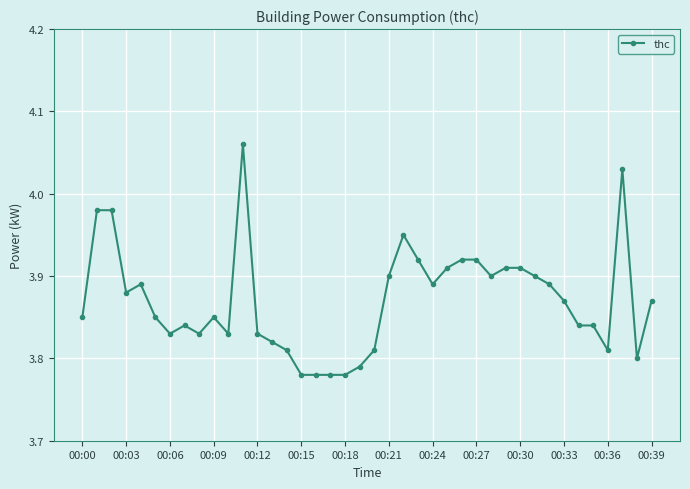

What is the sum of all values?

154.8